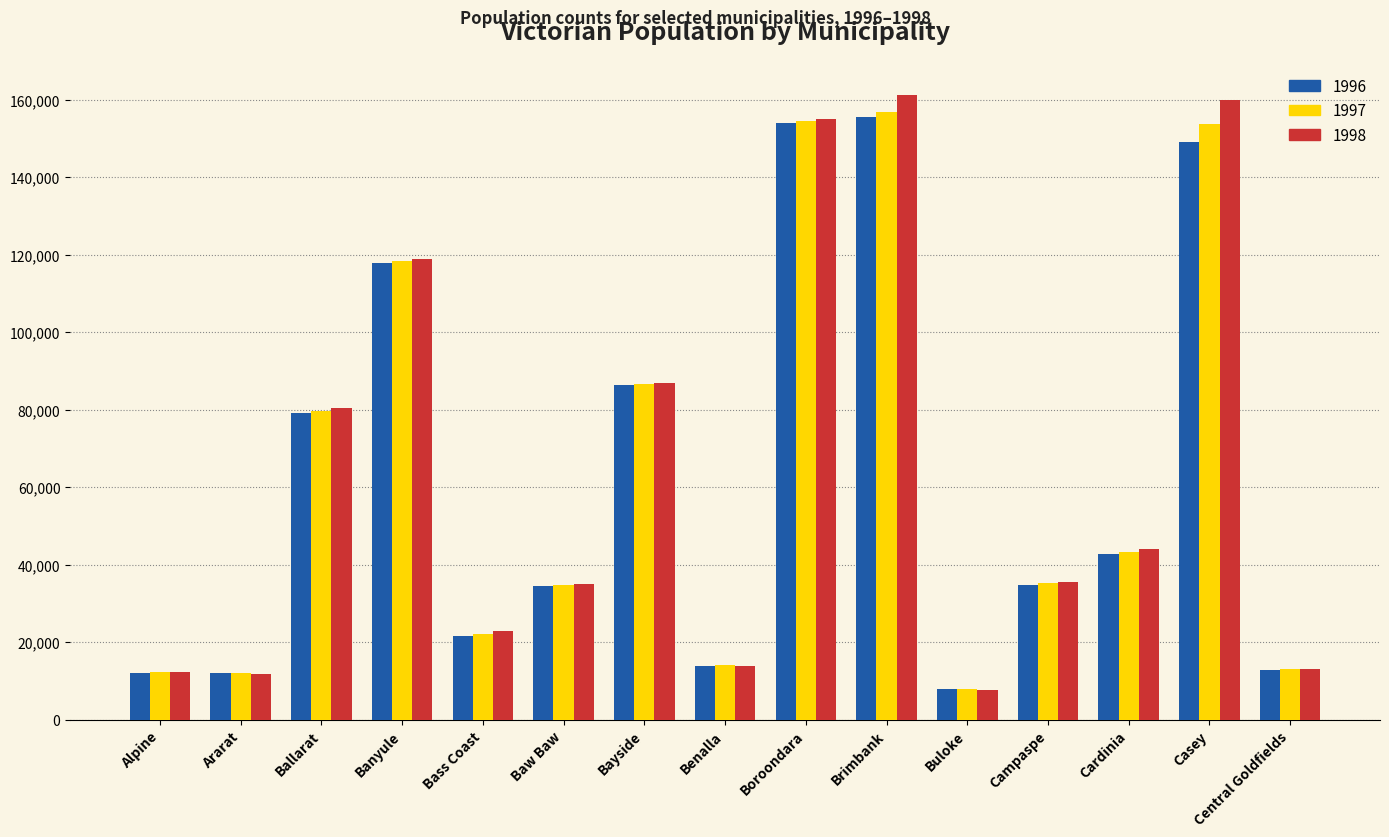

The 1998 series shows 46947 at Banyule. True or false?

False